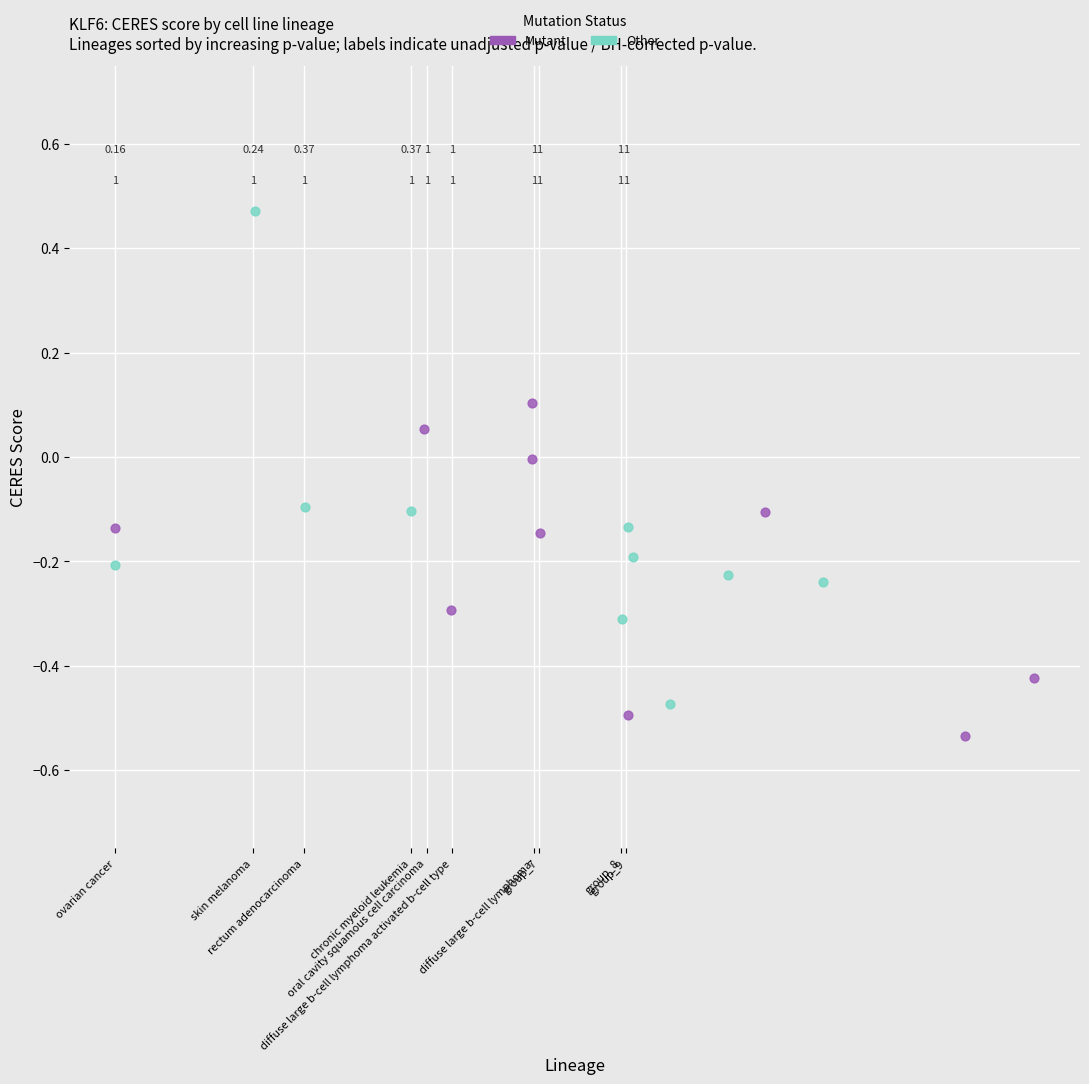

What are all the series names shown in the legend?

Mutant, Other